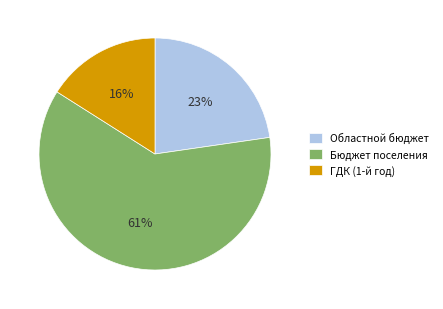

Which slice represents more than half of the pie?

Бюджет поселения